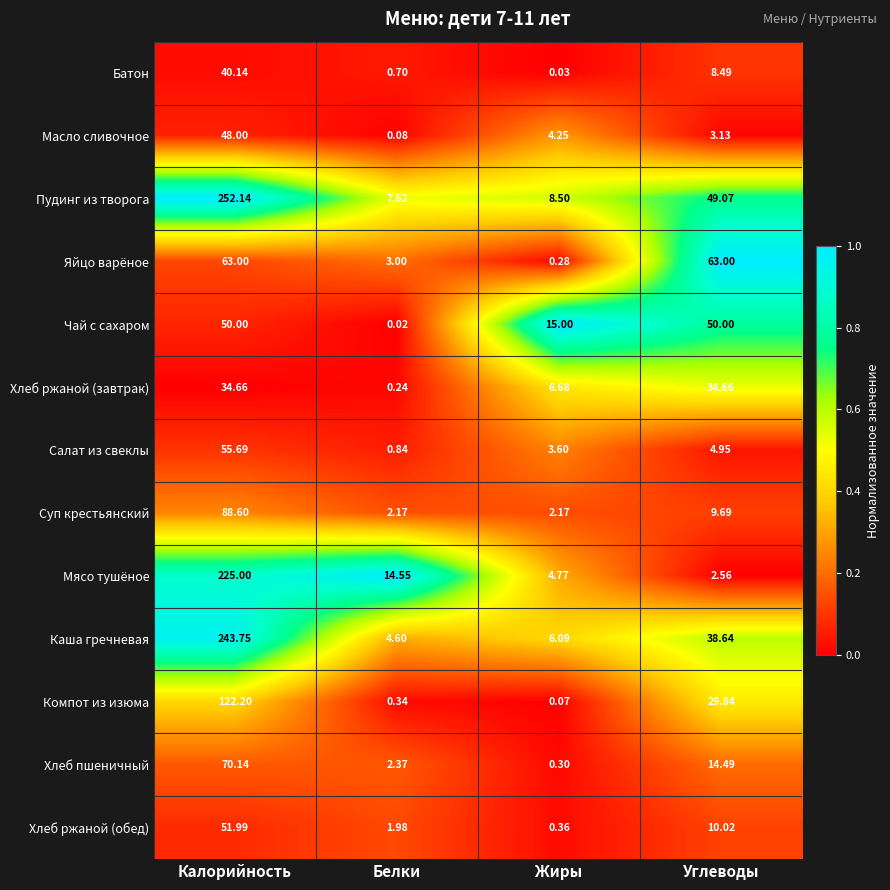

Which category has the lowest value across all series?

Белки